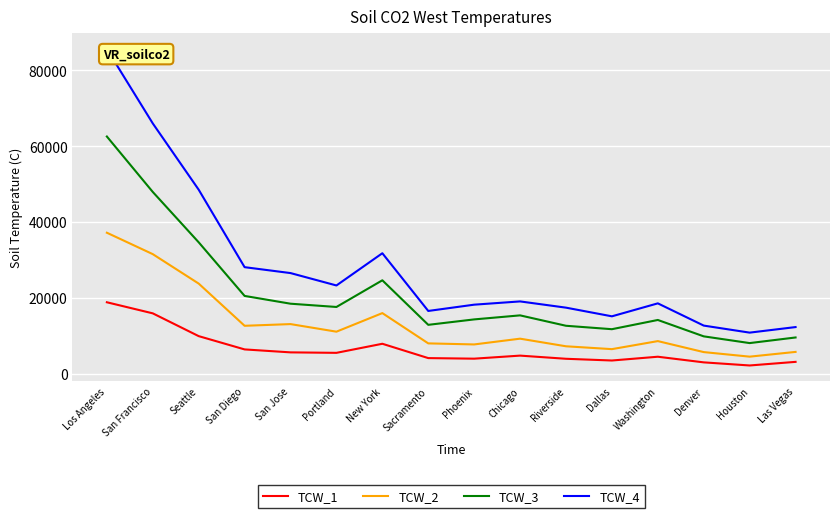

Reading left to right, extract all data points from this chart.

TCW_1: Los Angeles=18848.3	San Francisco=15927.4	Seattle=9919.7	San Diego=6418.8	San Jose=5639.7	Portland=5514.1	New York=7907.0	Sacramento=4128.4	Phoenix=3978.5	Chicago=4783.5	Riverside=3949.8	Dallas=3493.3	Washington=4490.0	Denver=3004.3	Houston=2184.8	Las Vegas=3136.2
TCW_2: Los Angeles=37184.2	San Francisco=31536.7	Seattle=23773.4	San Diego=12647.7	San Jose=13093.8	Portland=11094.8	New York=15991.0	Sacramento=8009.7	Phoenix=7730.0	Chicago=9251.3	Riverside=7242.8	Dallas=6491.0	Washington=8610.1	Denver=5711.2	Houston=4509.2	Las Vegas=5763.4
TCW_3: Los Angeles=62552.0	San Francisco=47934.1	Seattle=34657.6	San Diego=20522.3	San Jose=18470.6	Portland=17607.3	New York=24641.9	Sacramento=12899.5	Phoenix=14331.0	Chicago=15394.2	Riverside=12652.5	Dallas=11749.5	Washington=14181.6	Denver=9861.0	Houston=8086.7	Las Vegas=9566.9
TCW_4: Los Angeles=85609.3	San Francisco=66002.3	Seattle=48527.4	San Diego=28102.6	San Jose=26545.3	Portland=23278.7	New York=31774.0	Sacramento=16559.0	Phoenix=18214.5	Chicago=19072.6	Riverside=17428.6	Dallas=15143.6	Washington=18562.4	Denver=12699.8	Houston=10843.9	Las Vegas=12307.5